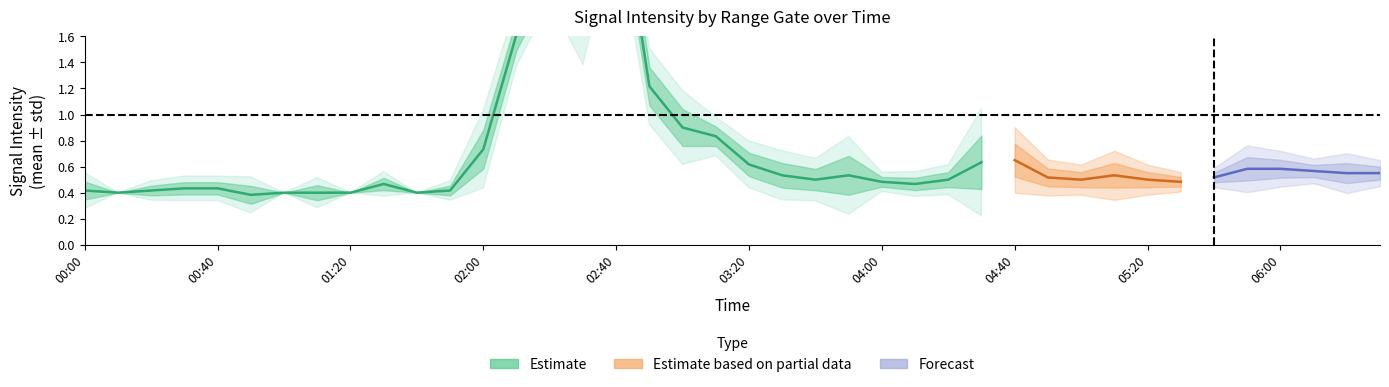

What is the smallest value displayed?

0.3